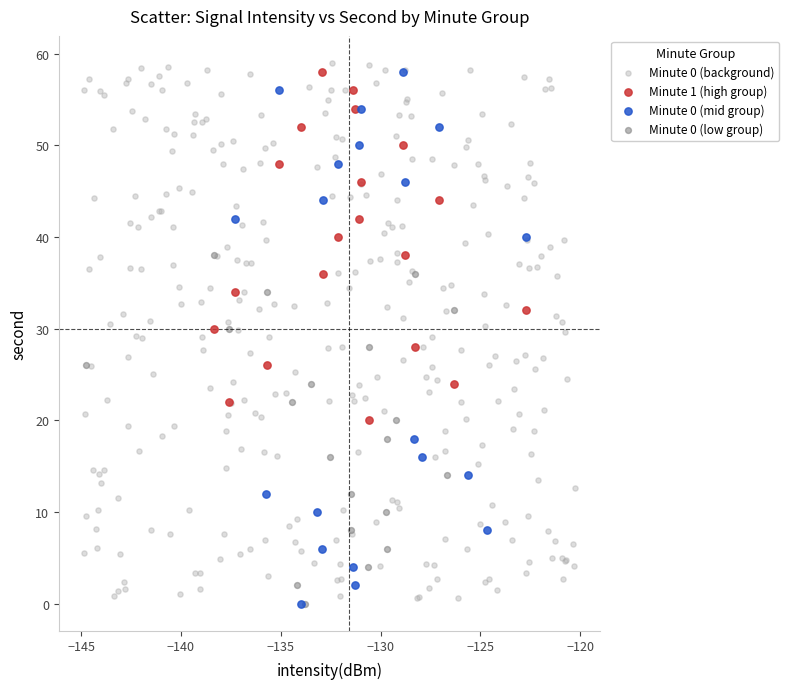

Which series has the widest spread of Y values?

Minute 0 (background)